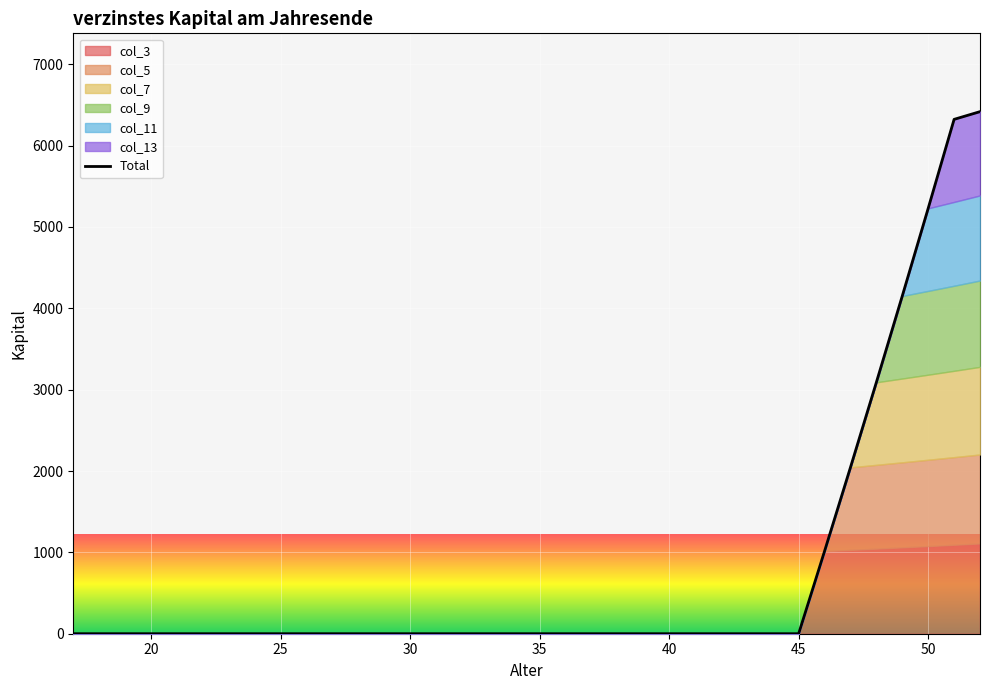

The value at 30 is 2488.5. True or false?

False